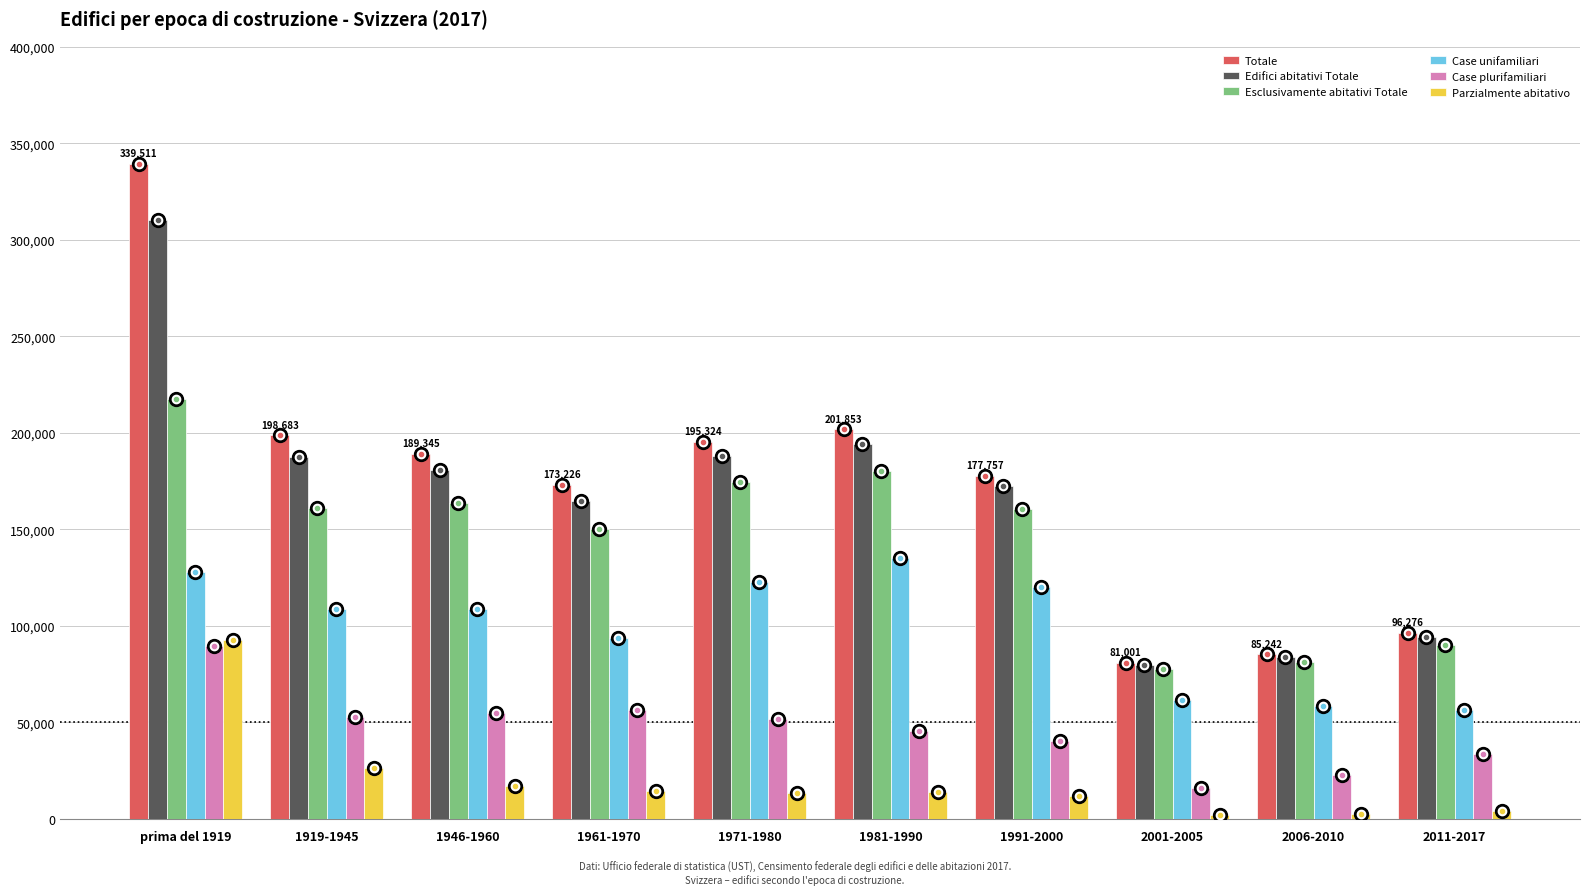

Which category has the highest value across all series?

prima del 1919